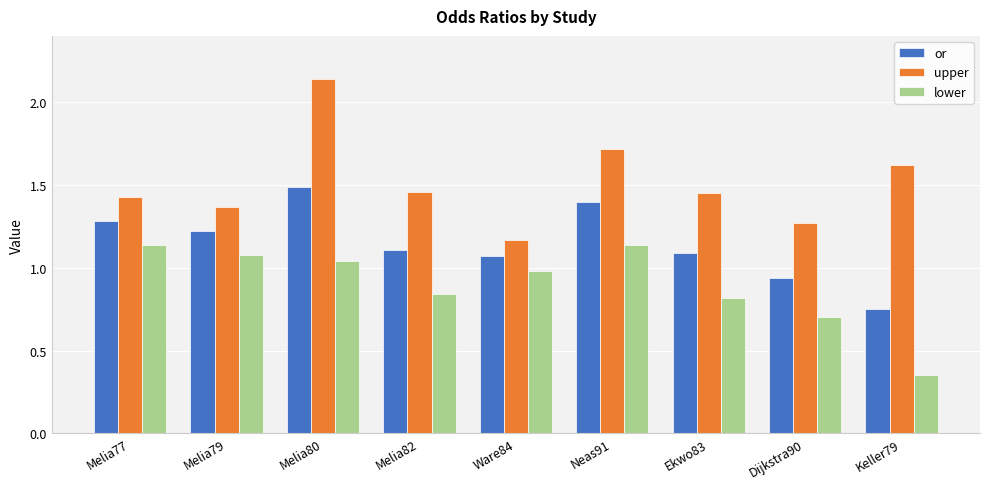

What is the spread (max minus min) of values at Ekwo83?

0.6